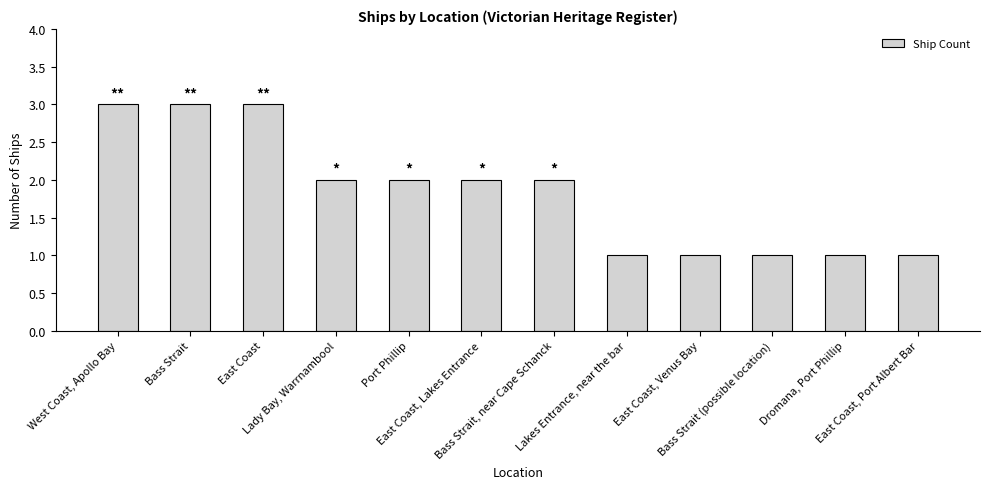

What is the maximum value shown in the chart?

3